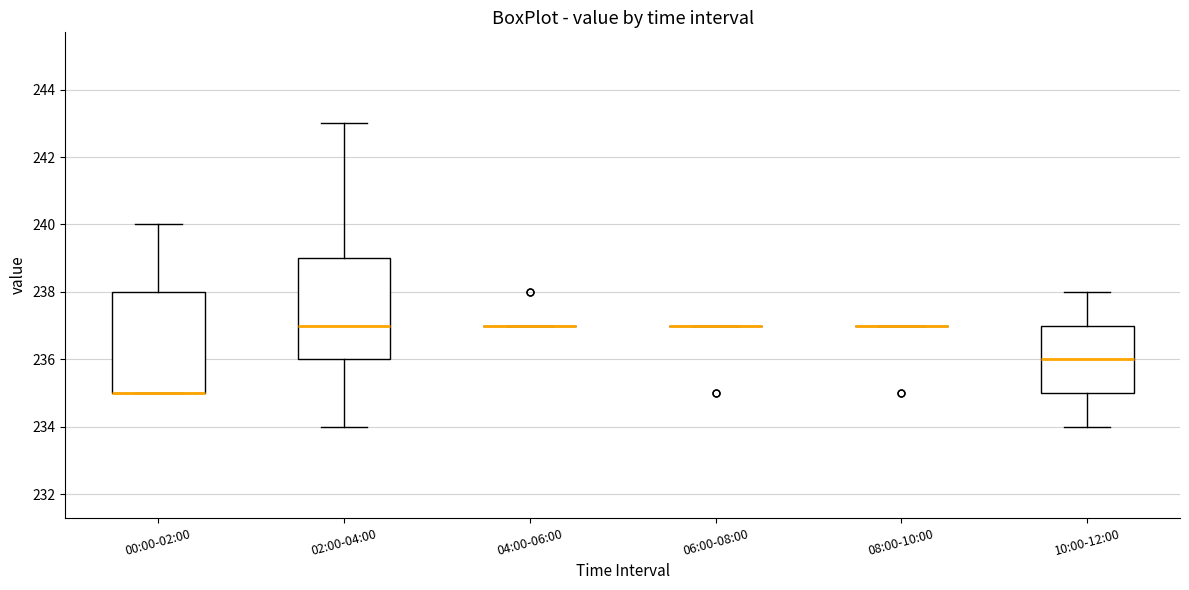

Reading left to right, read every box against the y-axis: the position of its median line, the range the box covers, and the ends of its whiskers. The values are not printed on the chart, so give them approximately, as read against the axis.

00:00-02:00: median 235 (drawn on the box's lower edge), box 235 to 238, whiskers 235 to 240
02:00-04:00: median 237, box 236 to 239, whiskers 234 to 243
04:00-06:00: box collapsed to a line at 237, whiskers 237 to 237
06:00-08:00: box collapsed to a line at 237, whiskers 237 to 237
08:00-10:00: box collapsed to a line at 237, whiskers 237 to 237
10:00-12:00: median 236, box 235 to 237, whiskers 234 to 238